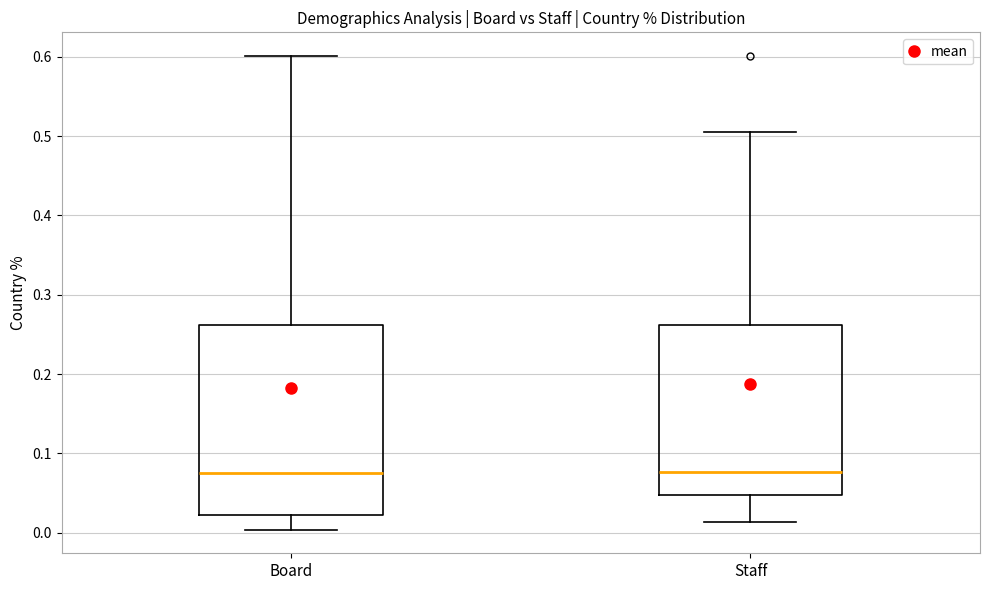

Reading left to right, transcribe this box plot: for each box, give where its median line is, the range the box spans, and where its two whiskers end, as read against the y-axis. The values are not printed on the chart, so give them approximately, as read against the axis.

Board: median 0.08, box 0.02 to 0.26, whiskers 0.00 to 0.60
Staff: median 0.08, box 0.05 to 0.26, whiskers 0.01 to 0.51